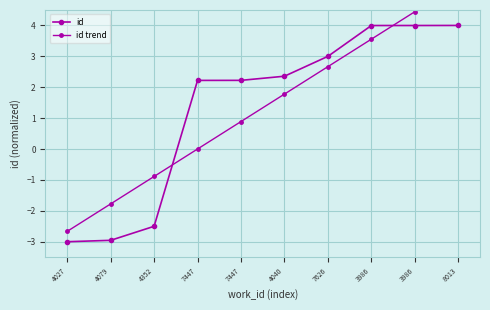

Rank the series by their average value, from highest to lowest.

id trend, id